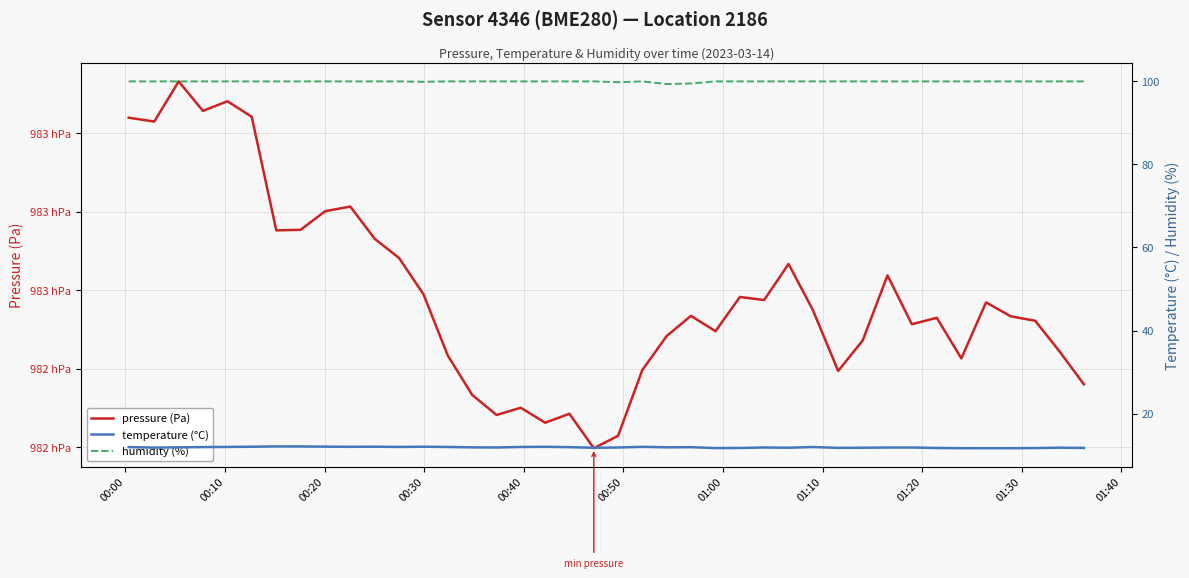

What is the difference between the second highest and minimum values in the humidity (%) series?

0.6